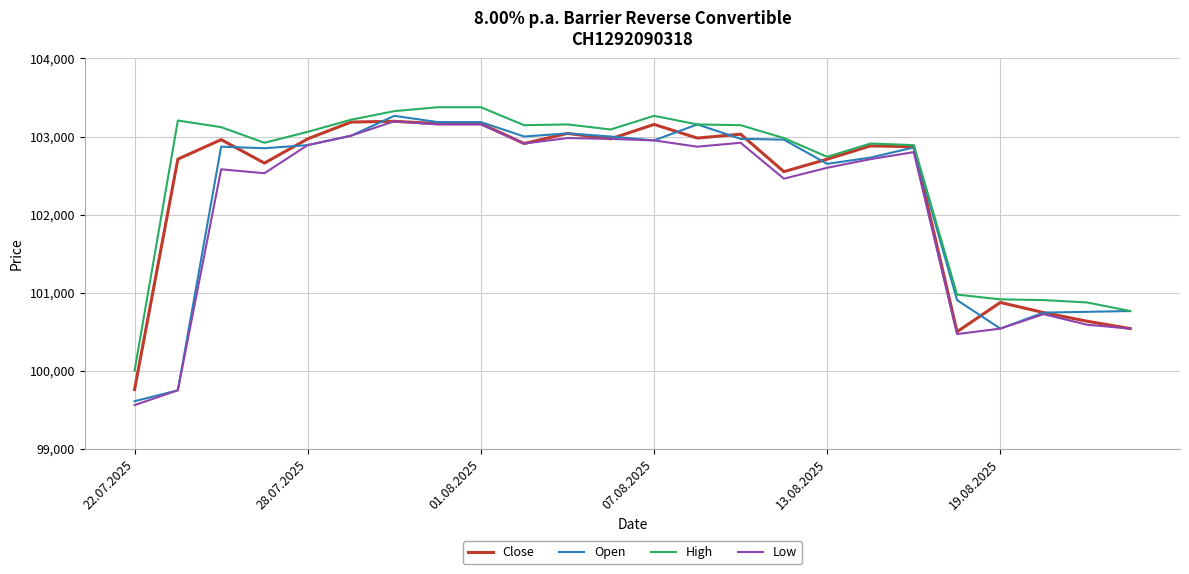

List the series in order of their overall mean, highest first.

High, Close, Open, Low